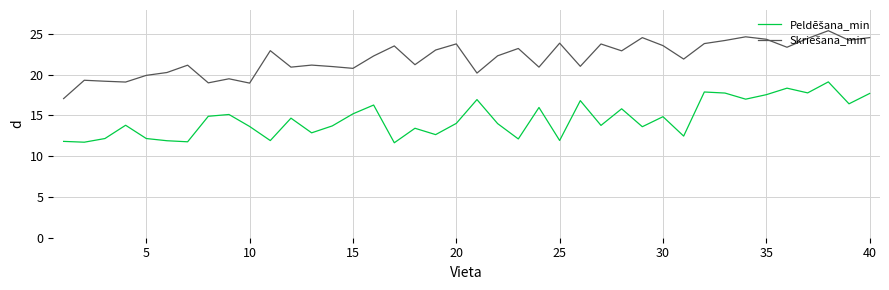

What is the minimum value shown in the chart?

11.7